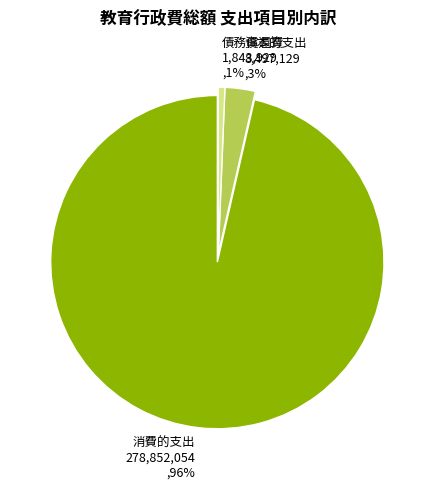

To the nearest percent, what is the combined percentage of 消費的支出 and 資本的支出?

99%